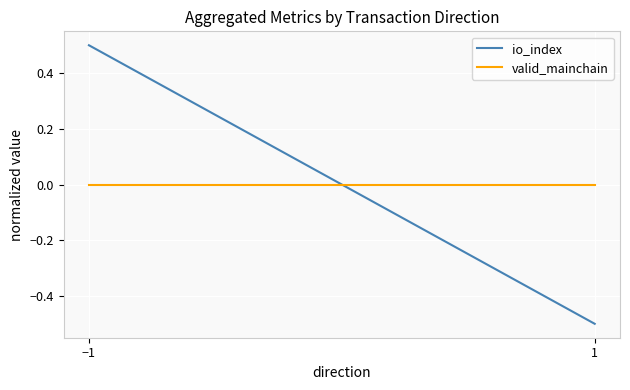

What is the total value across all series at 1?

-0.5